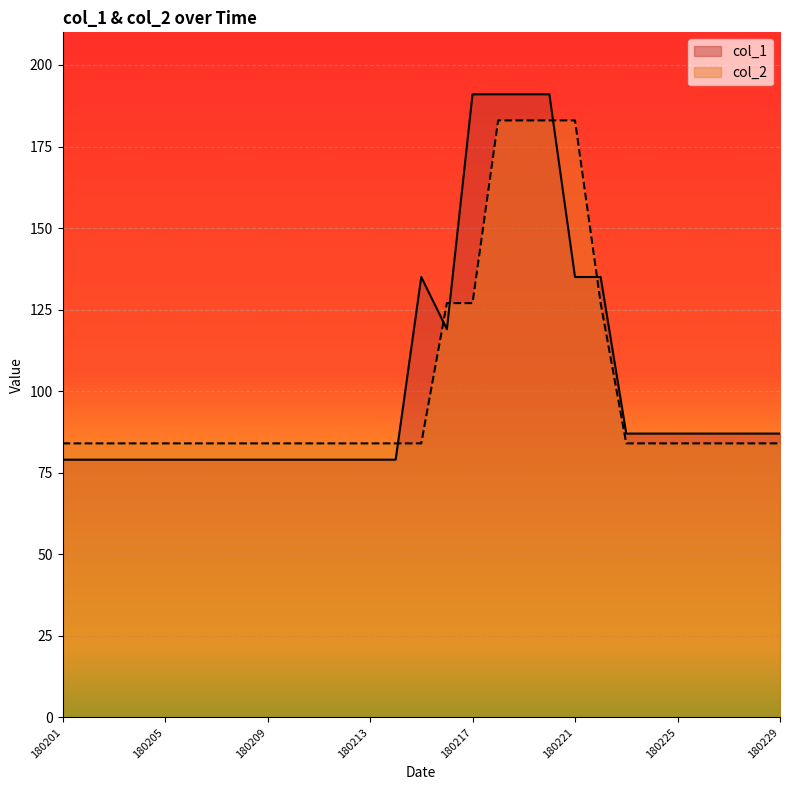

After their last crossing, which series has the higher values: col_1 or col_2?

col_1